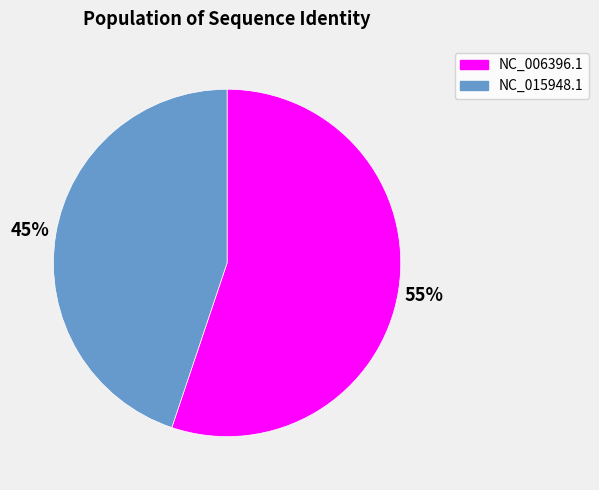

Approximately how many times larger is the value at NC_015948.1 compared to NC_006396.1?

0.8